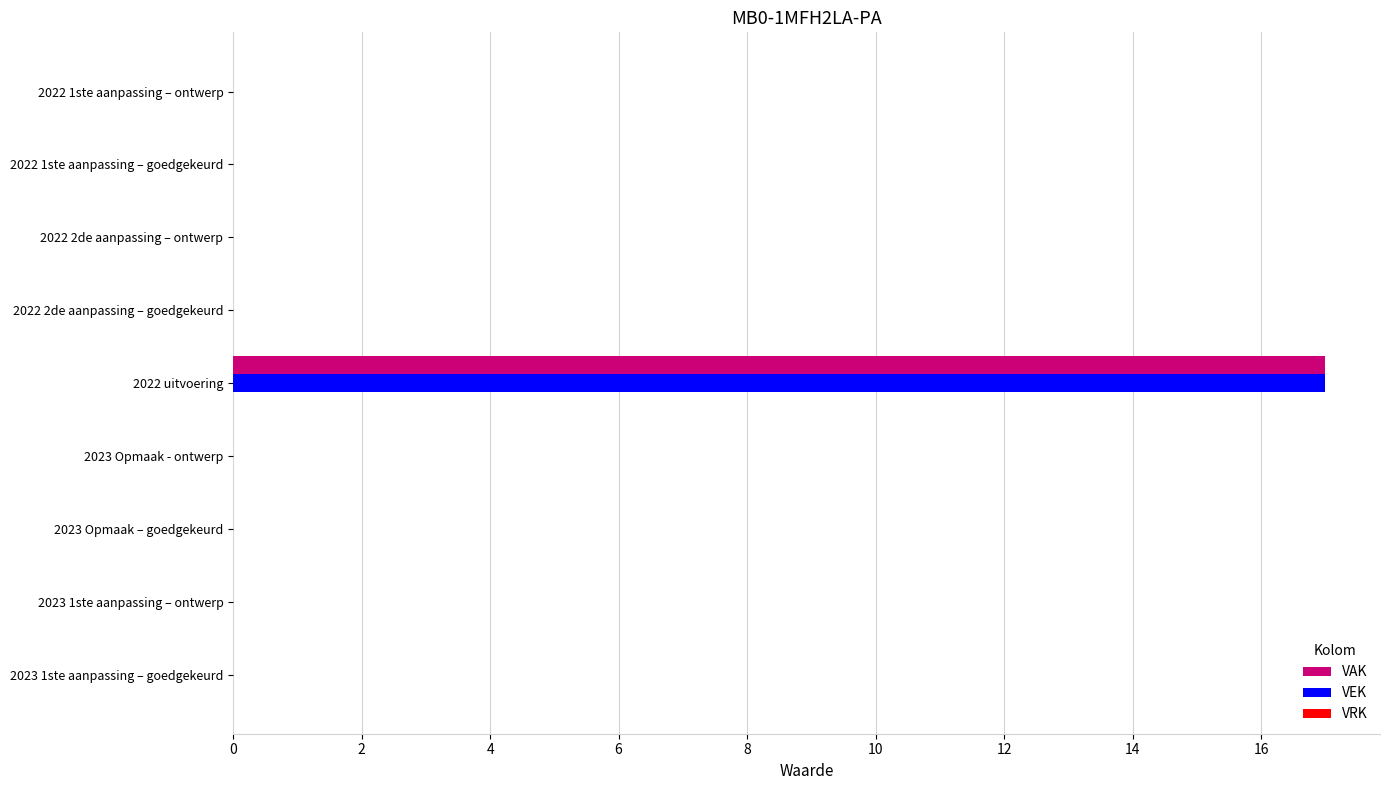

At which category is the sum across all series the highest?

2022 uitvoering